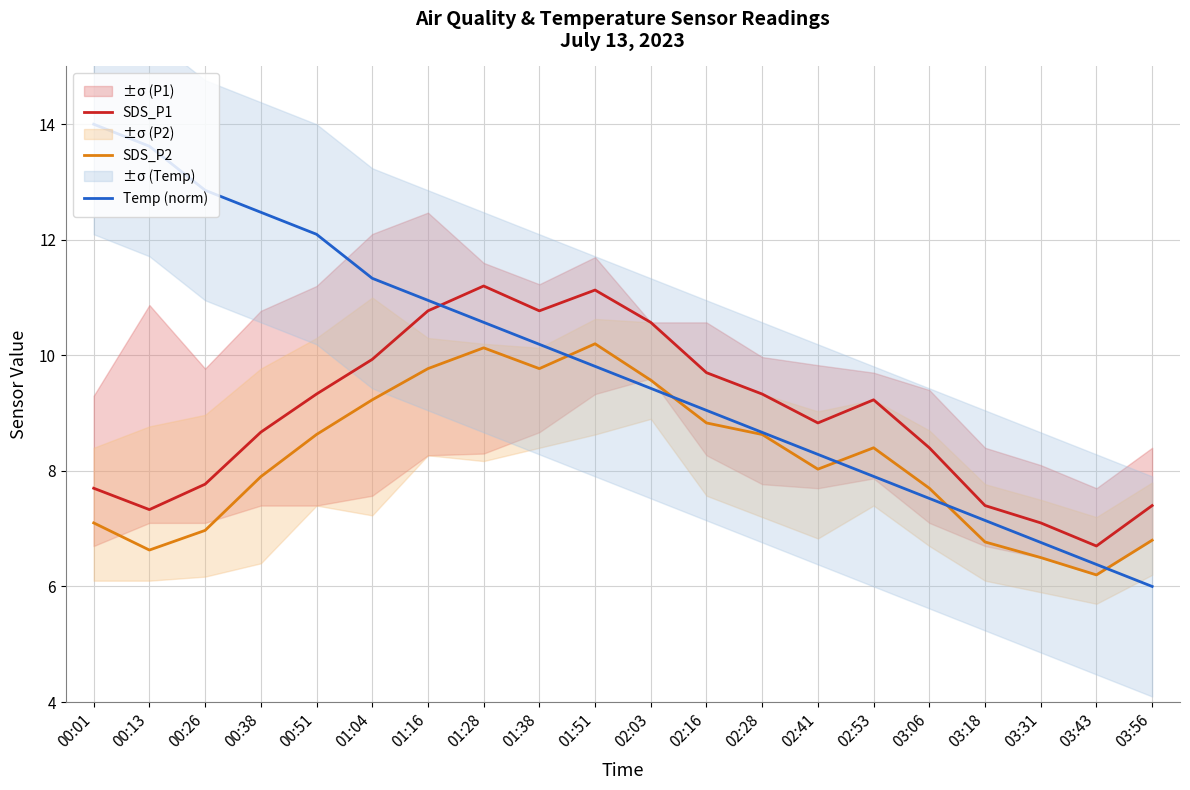

What position from the left is 00:01?

1